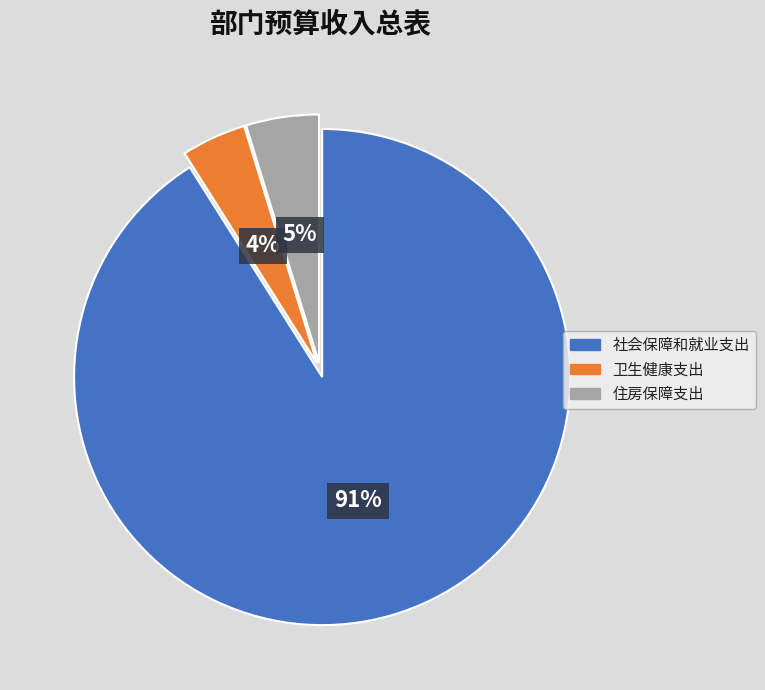

Which slice is the smallest?

卫生健康支出